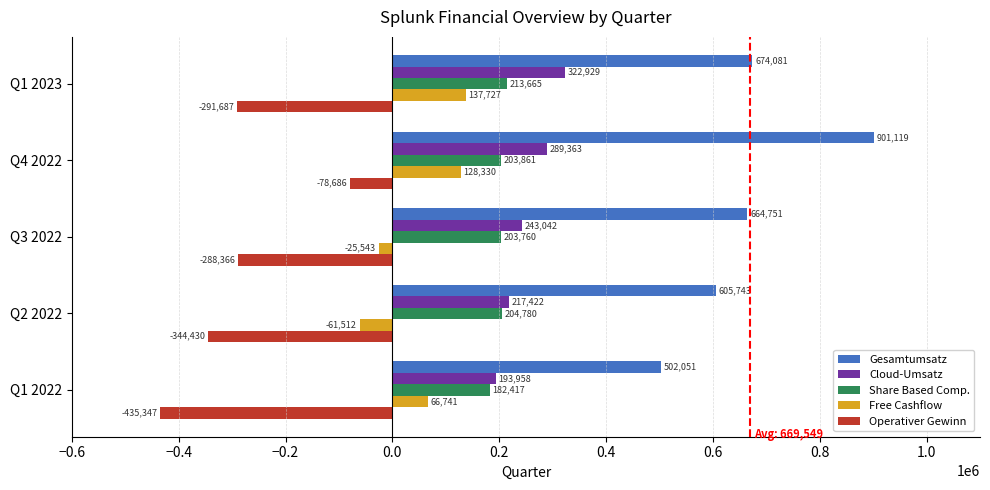

Which series has the largest total across all categories?

Gesamtumsatz